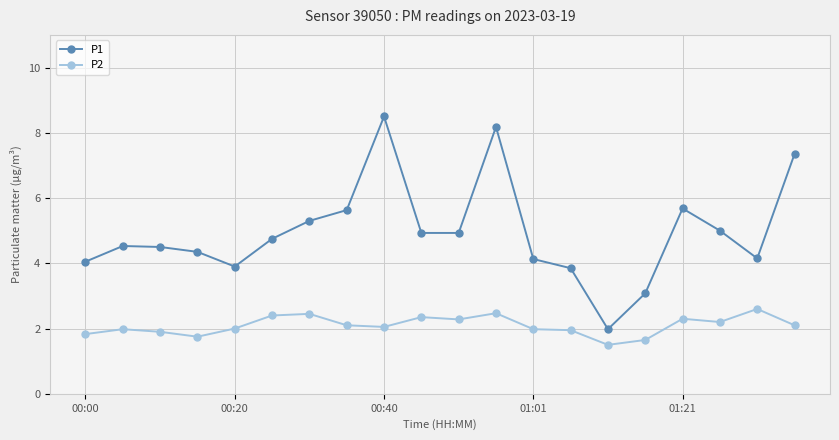

True or false: P2 and P1 cross at least once.

False